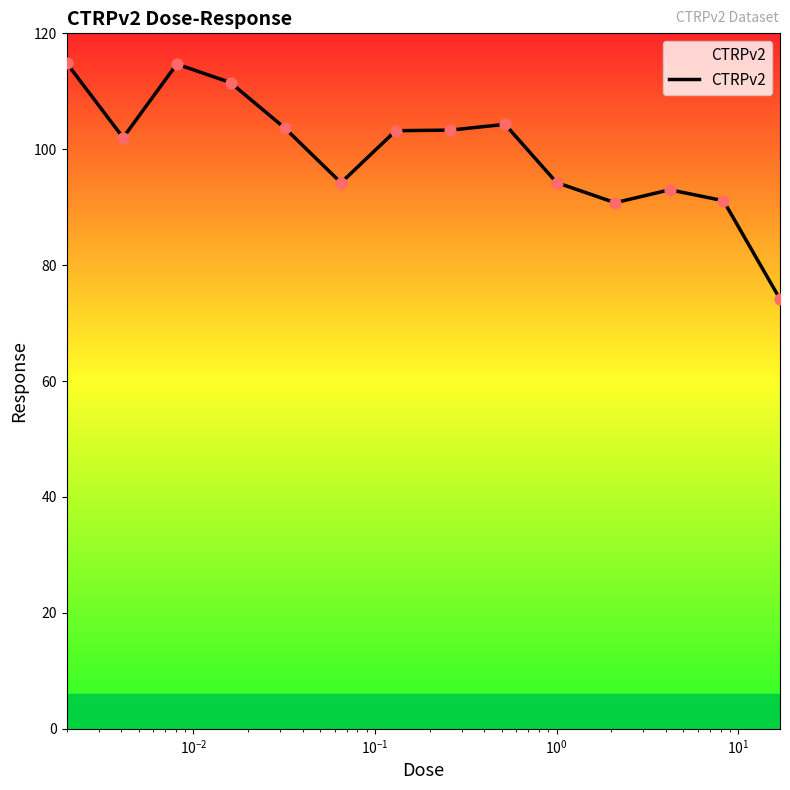

What is the greatest value displayed?

114.9